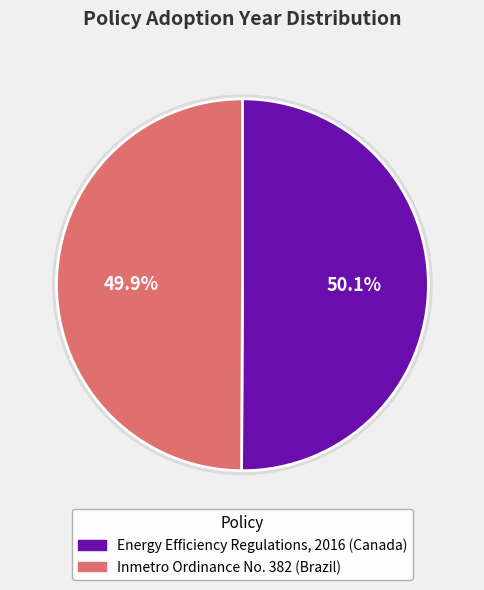

True or false: Energy Efficiency Regulations, 2016 (Canada) accounts for 39% of the total.

False